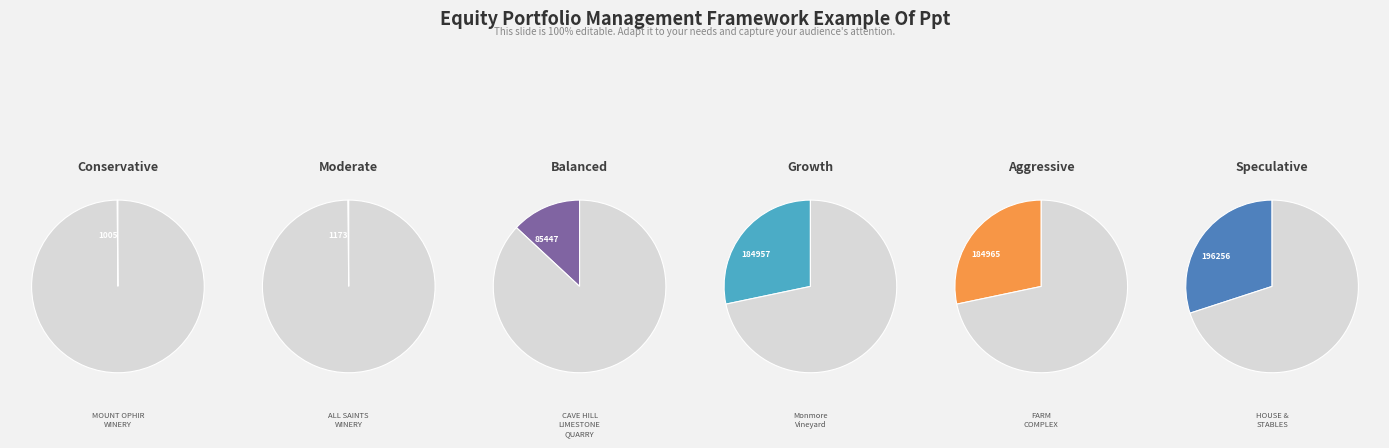

What is the smallest slice in the pie chart?

MOUNT OPHIR WINERY